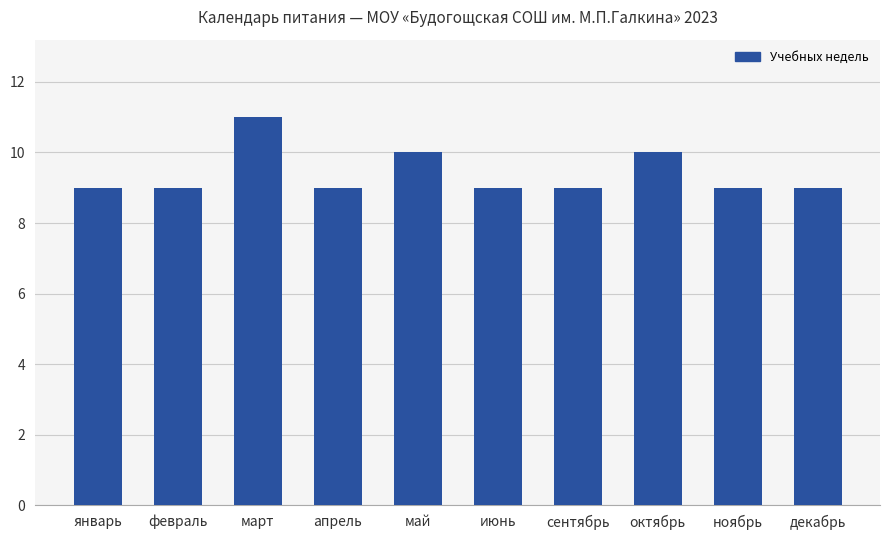

What is the approximate value at июнь?

9